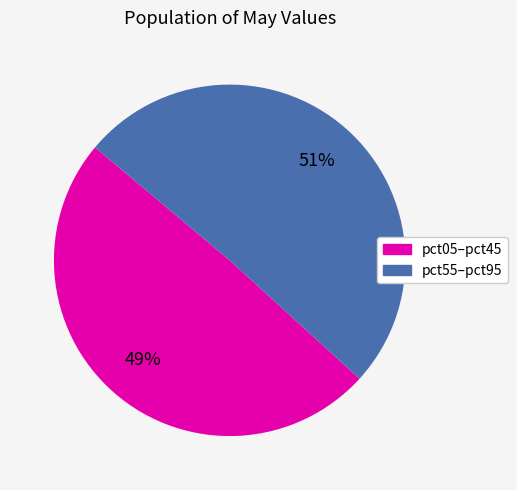

To the nearest percent, what is the average slice percentage?

50%